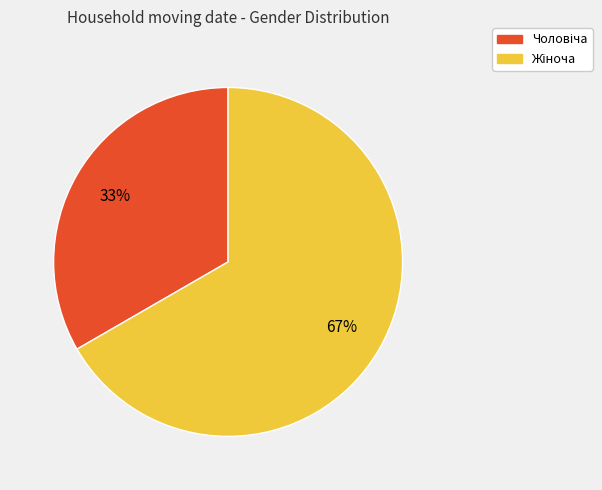

To the nearest percent, what is the average slice percentage?

50%